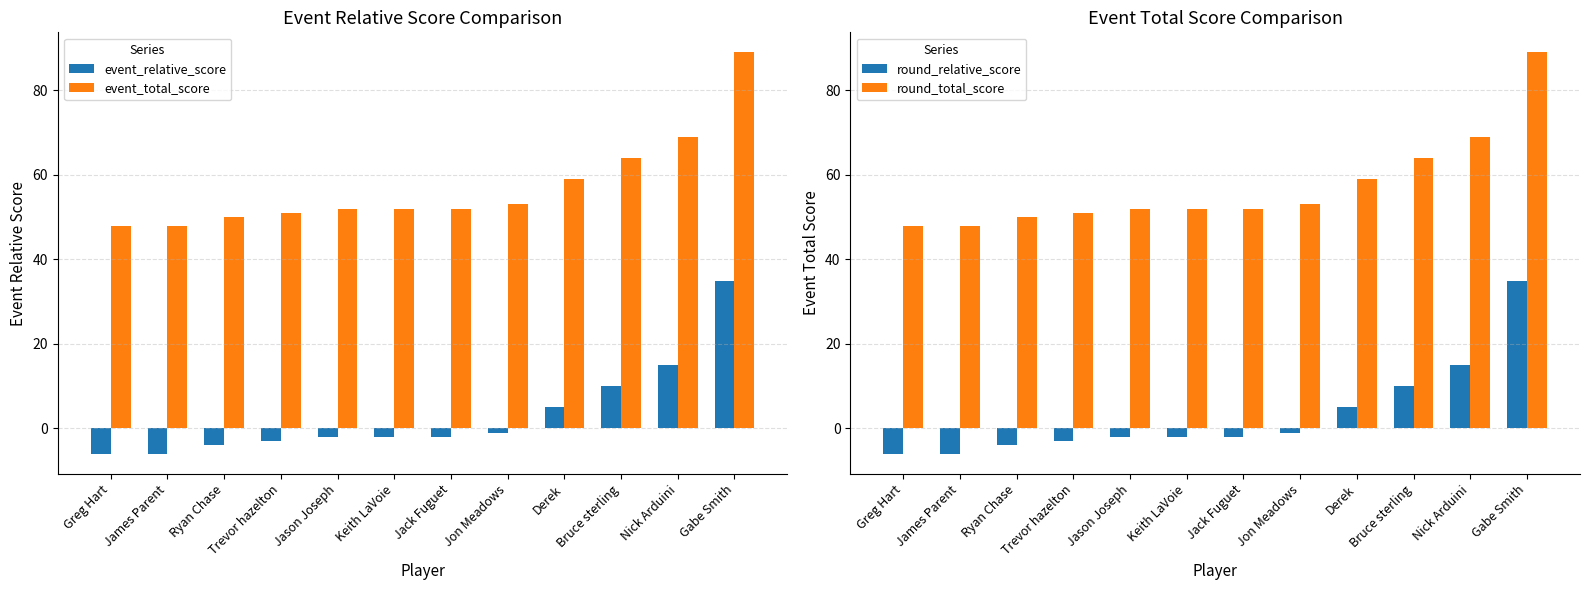

Which series has the largest total across all categories?

event_total_score